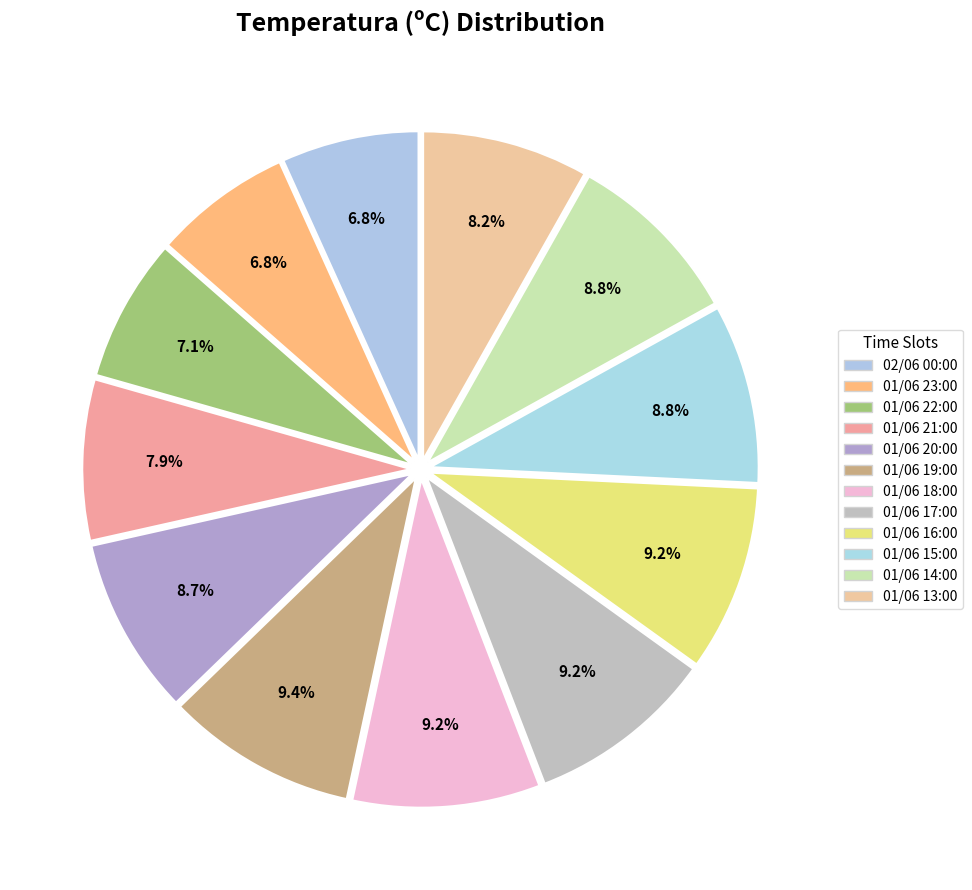

How many segments does this pie chart have?

12